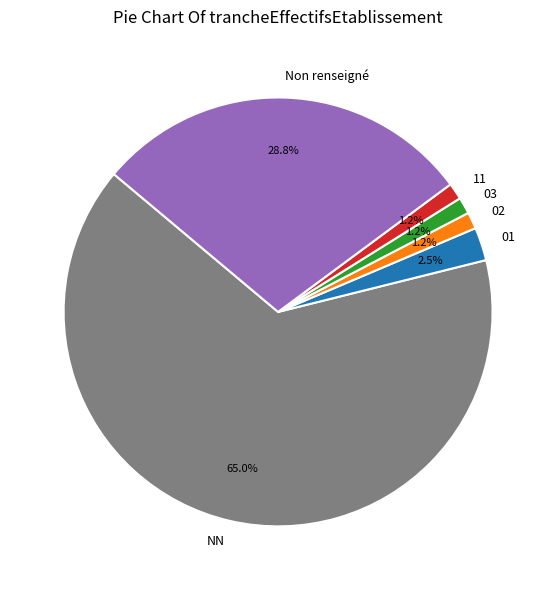

To the nearest percent, what is the difference between the largest and smallest slice percentages?

64%